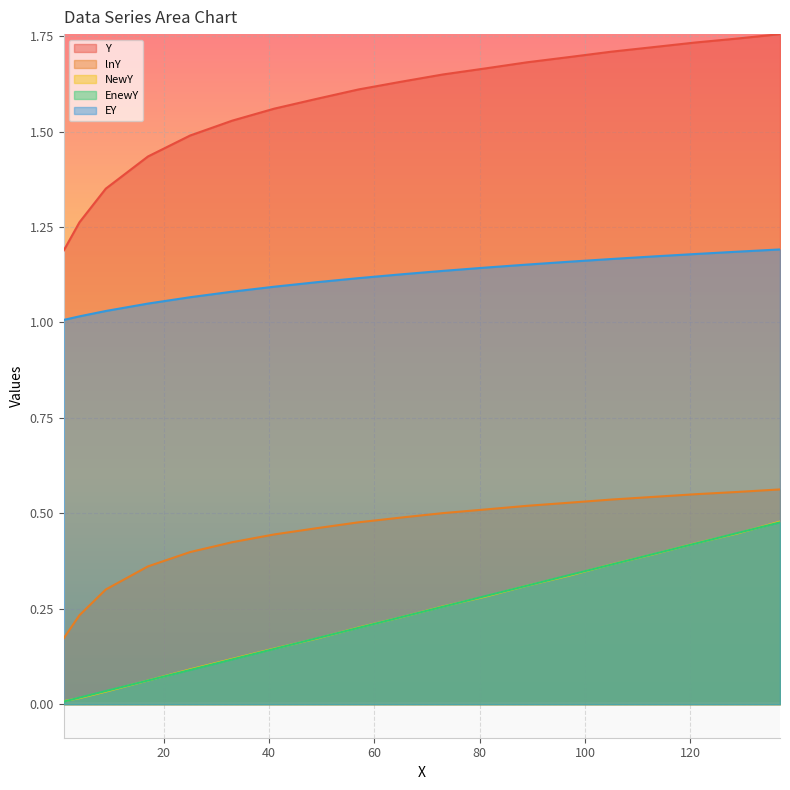

What are all the series names shown in the legend?

Y, lnY, NewY, EnewY, EY